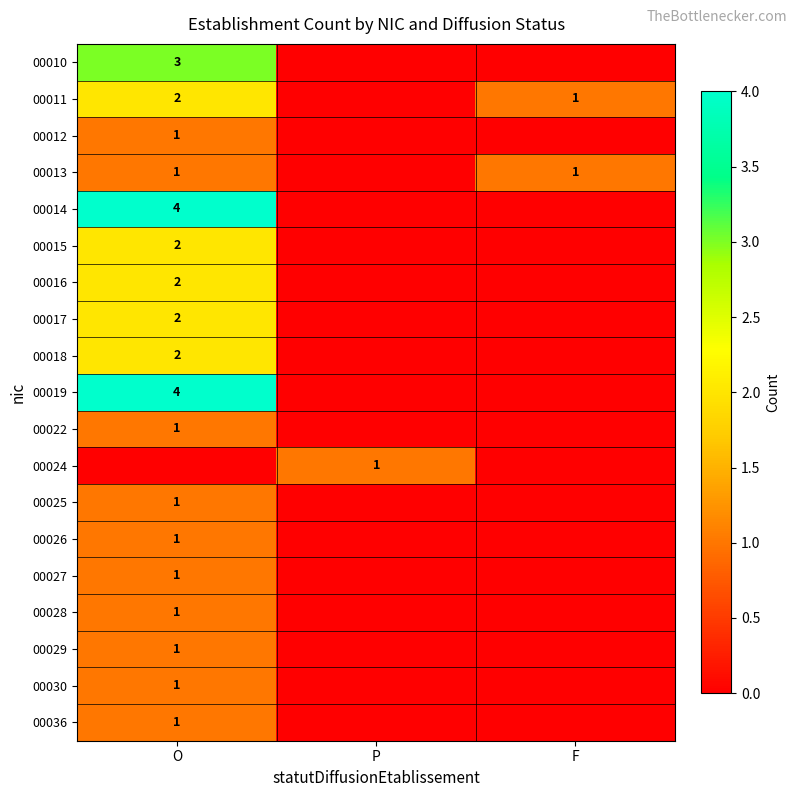

Is the value of 00019 at O greater than the value of 00029 at O?

Yes